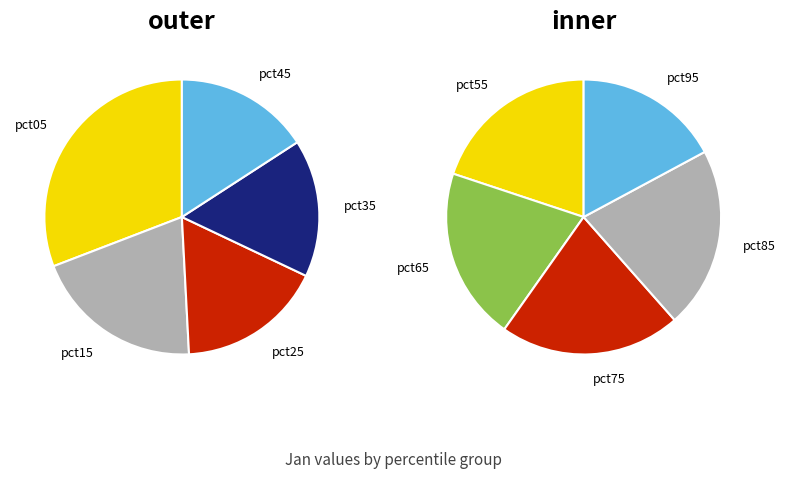

Rank the categories by value from lowest to highest.

pct95, pct45, pct55, pct35, pct65, pct25, pct75, pct85, pct15, pct05